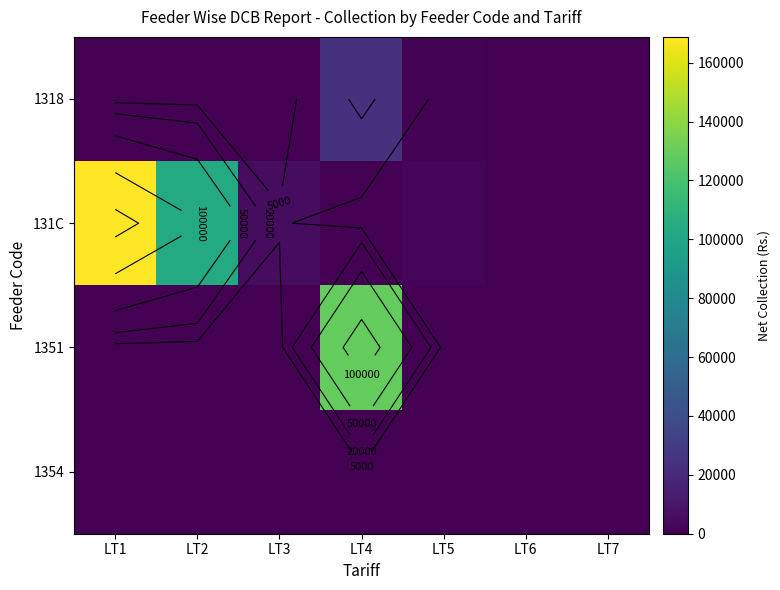

What is the sum of the 131C values at LT2 and LT4?

102996.3